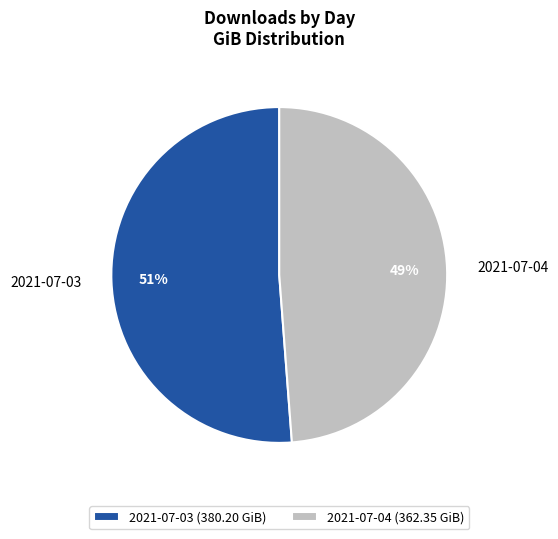

Is there a majority slice in this chart?

Yes